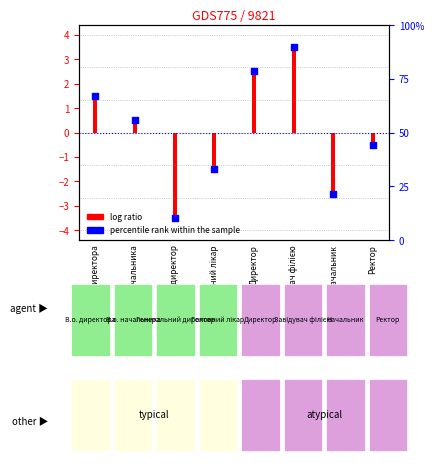

What is the change in value from Головний лікар to Ректор?

+1.0